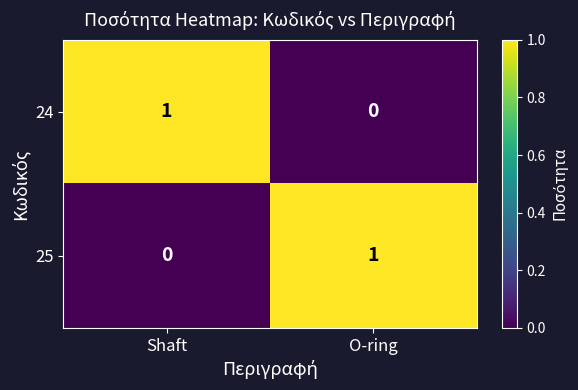

Is the value of 24 at Shaft greater than the value of 25 at Shaft?

Yes